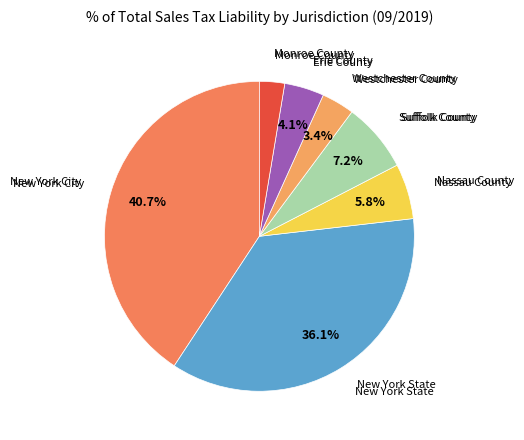

What percentage is NOT represented by Suffolk County?

92.8%